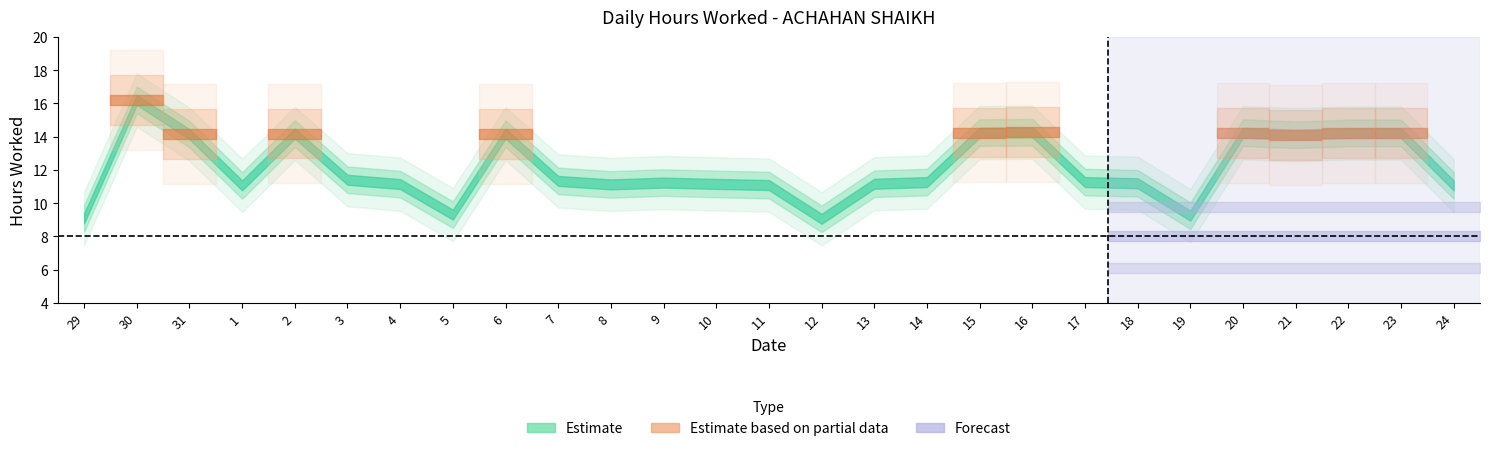

Reading right to left, list all the values displayed in this chart.

24=11.1	23=14.2	22=14.2	21=14.1	20=14.2	19=9.2	18=11.2	17=11.3	16=14.3	15=14.2	14=11.3	13=11.2	12=9.1	11=11.1	10=11.2	9=11.2	8=11.1	7=11.3	6=14.2	5=9.3	4=11.2	3=11.4	2=14.2	1=11.1	31=14.2	30=16.2	29=9.1